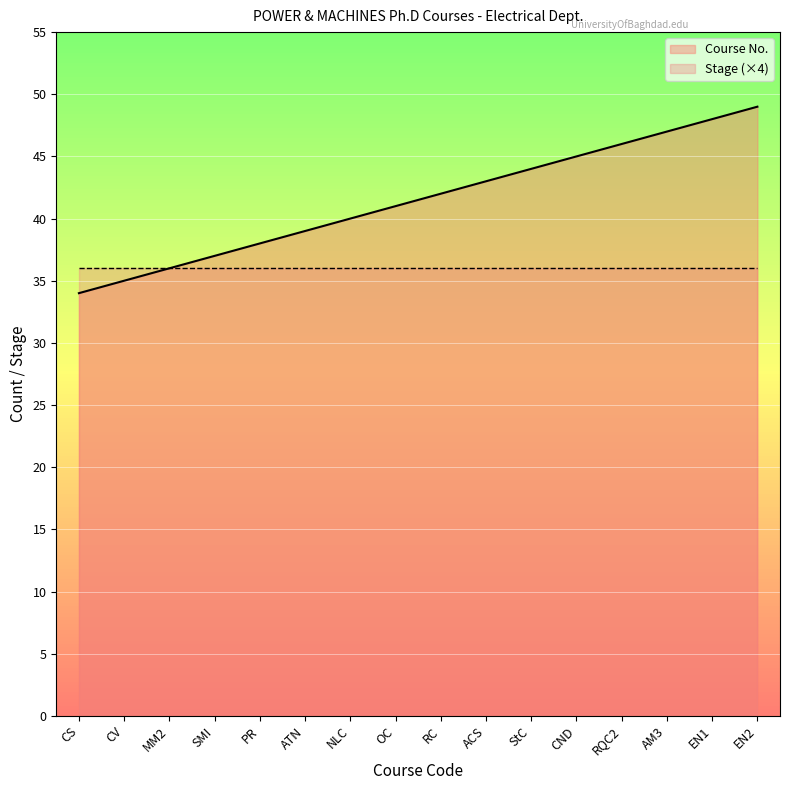

Between SMI and CV, which is larger?

SMI